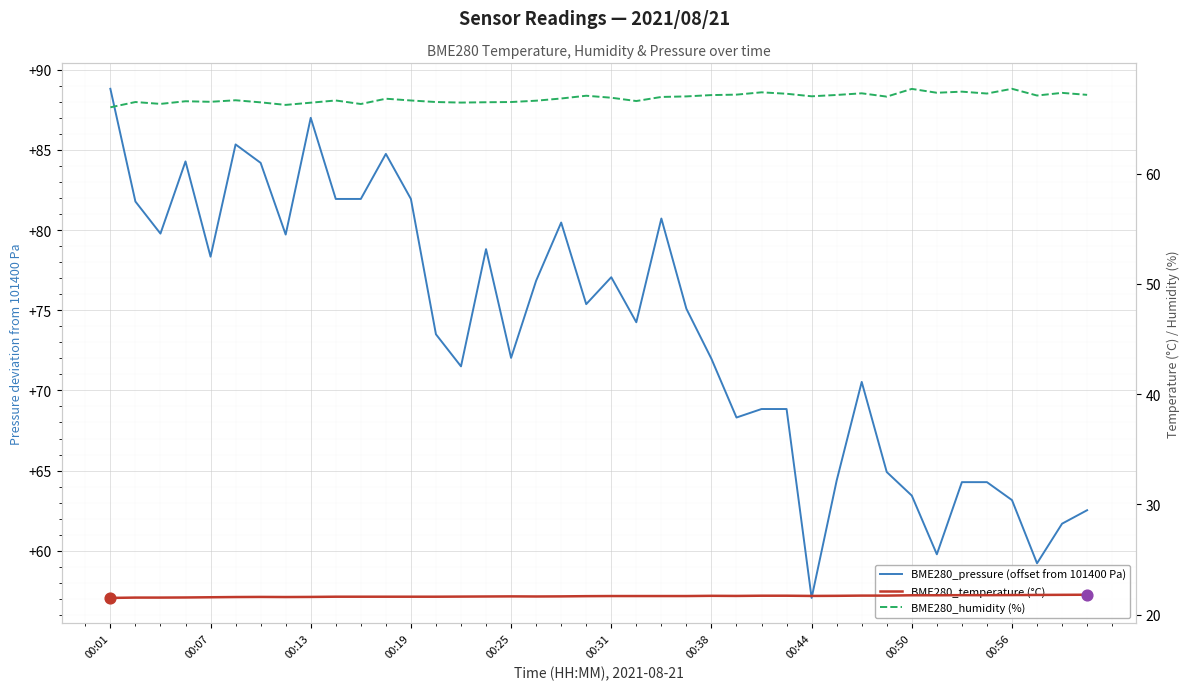

Which series has the largest Y range (max minus min)?

BME280_pressure (offset from 101400 Pa)